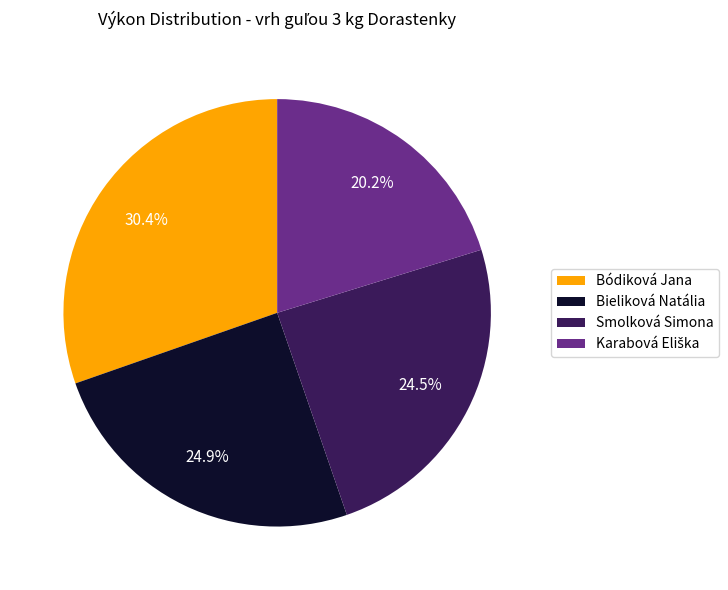

What is the ratio of the value at Bieliková Natália to the value at Smolková Simona?

1.0